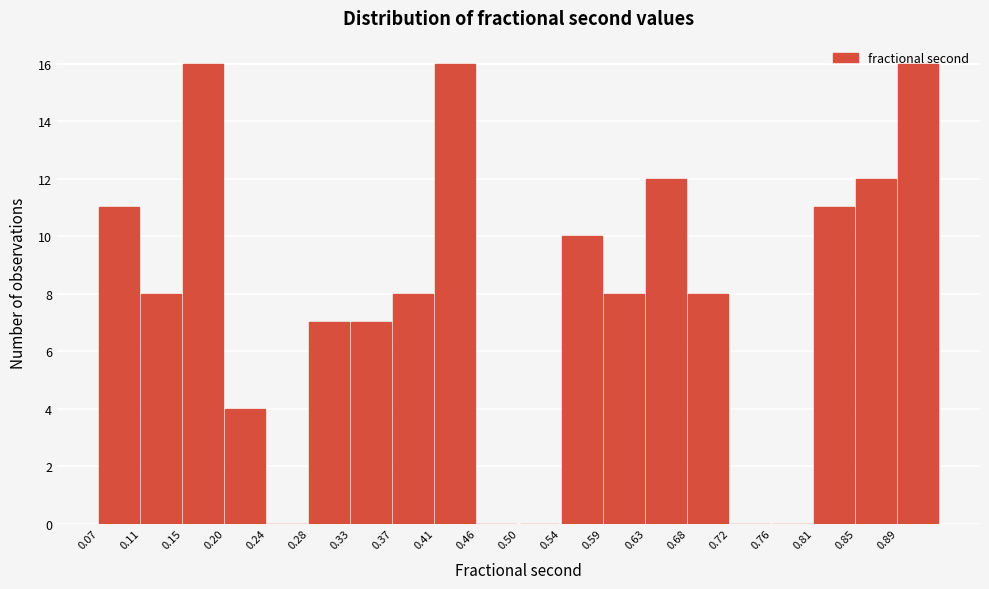

What is the height of the bar covering 0.195 to 0.240 on the x-axis? Neither the bar edges nor the heights are printed on the chart, so give them approximately, as read against the axes.

4